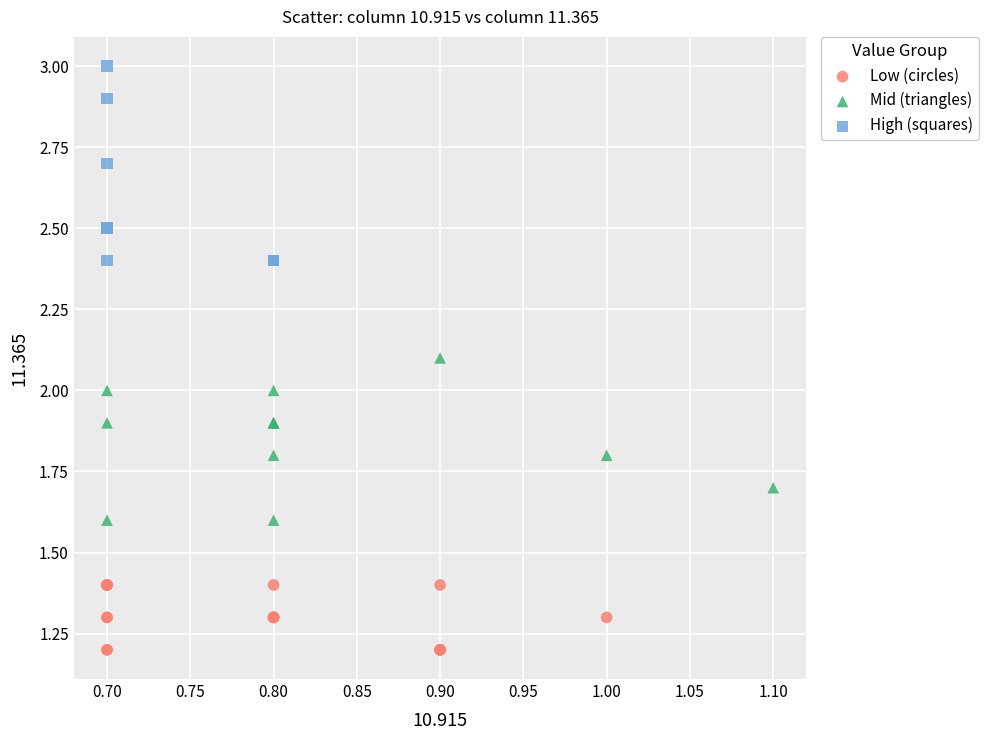

Which series reaches the maximum Y coordinate?

High (squares)